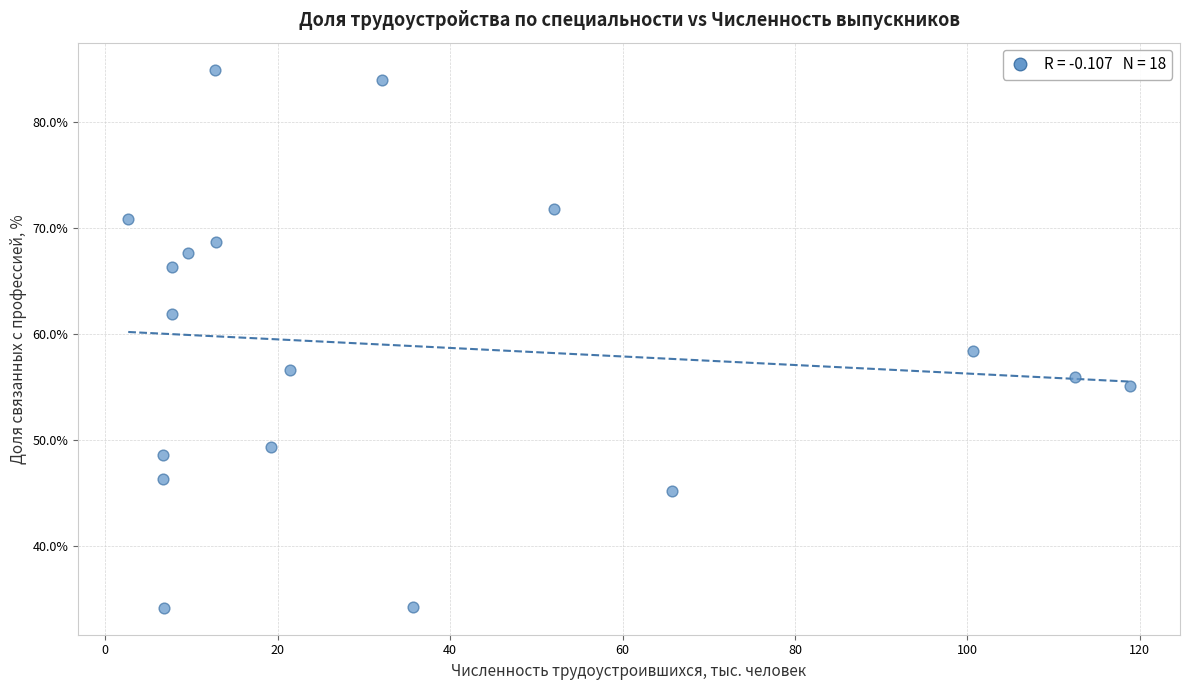

What is the range of X values (max minus min)?

116.2